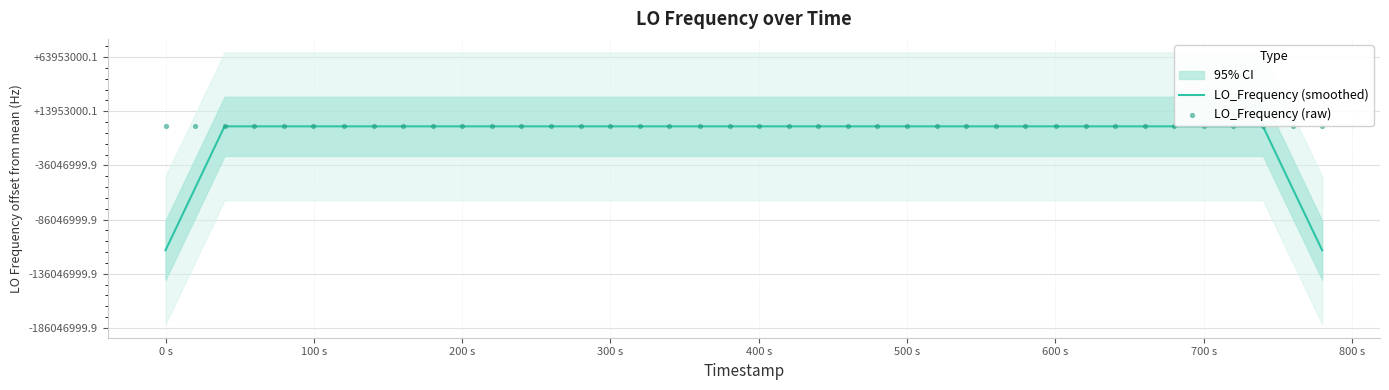

Which series reaches the minimum Y coordinate?

LO_Frequency (smoothed)